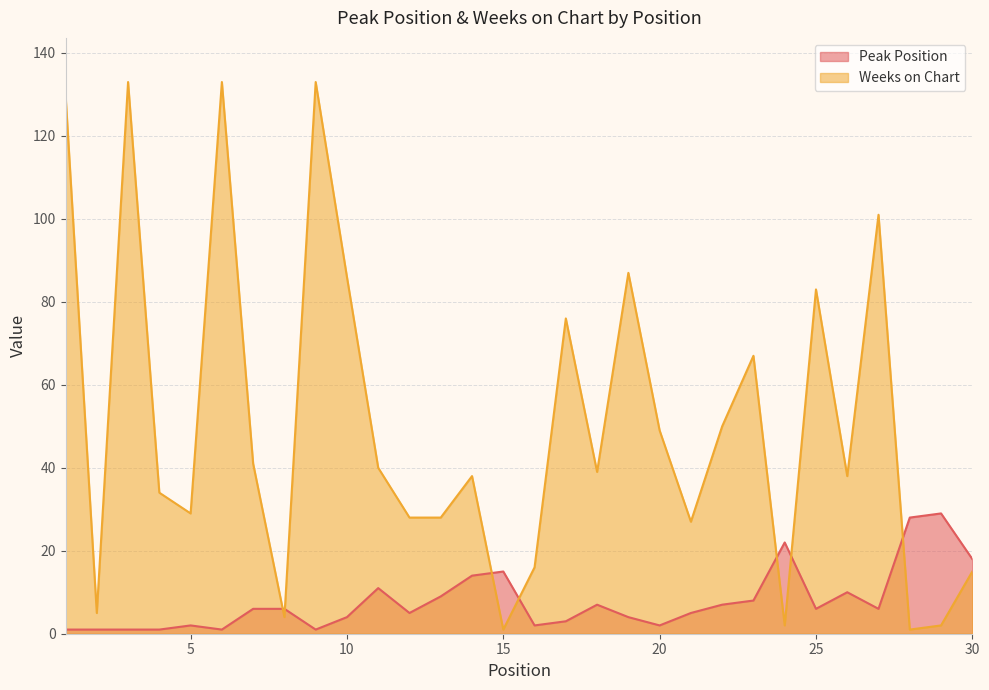

What are all the series names shown in the legend?

Peak Position, Weeks on Chart